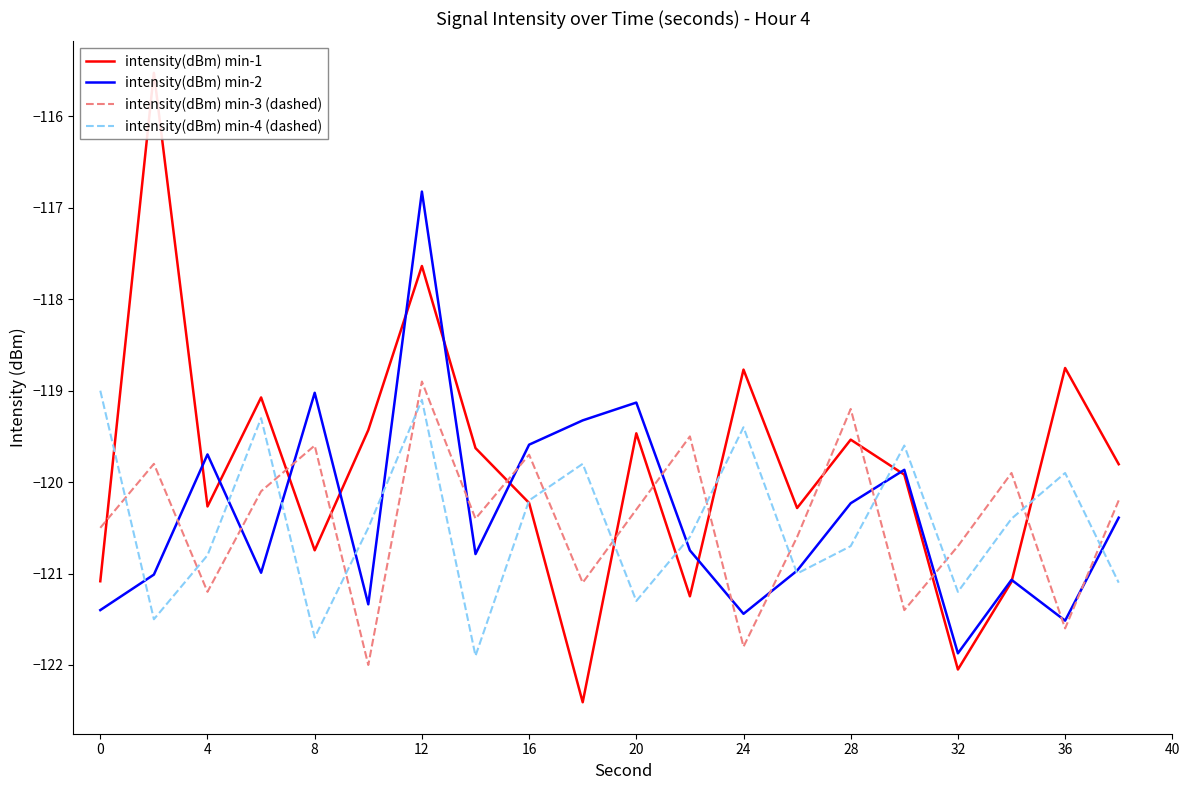

The intensity(dBm) min-3 (dashed) series shows -208.1 at 16. True or false?

False